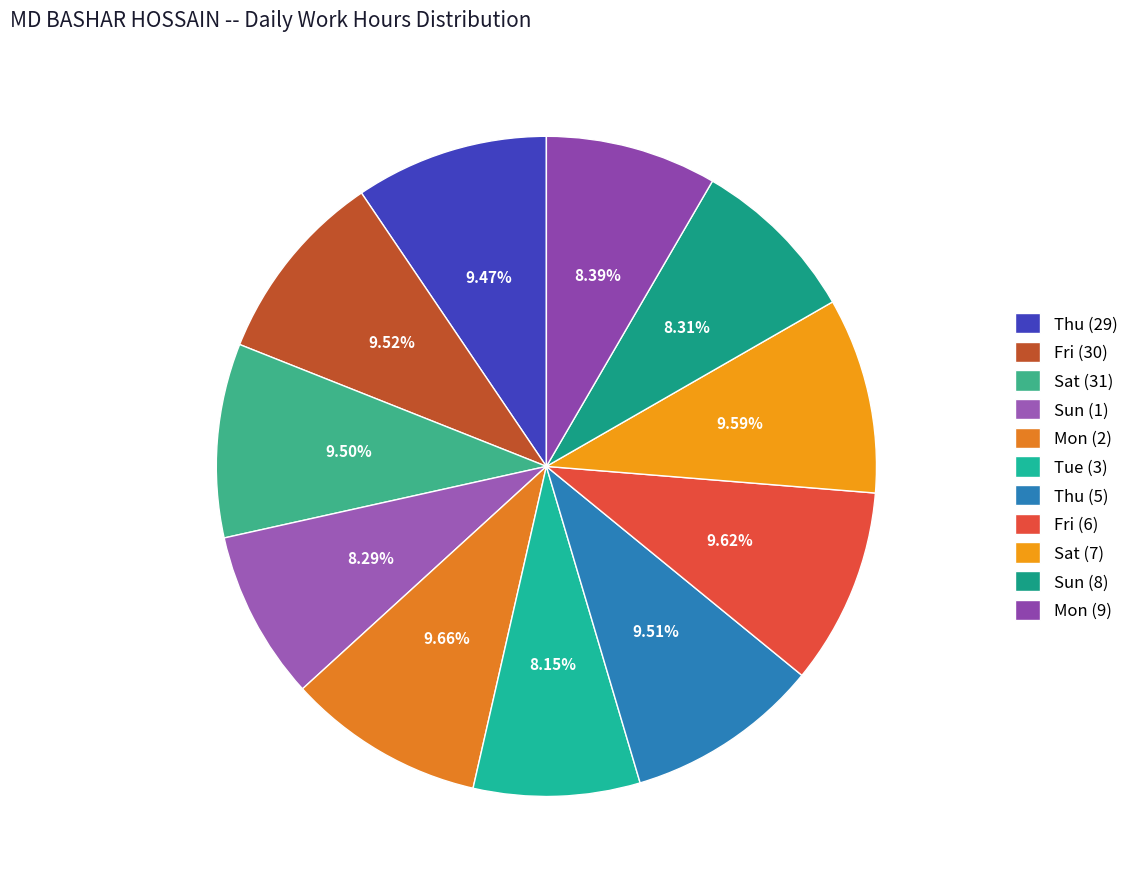

The Thu (29) slice represents 22% of the pie. True or false?

False